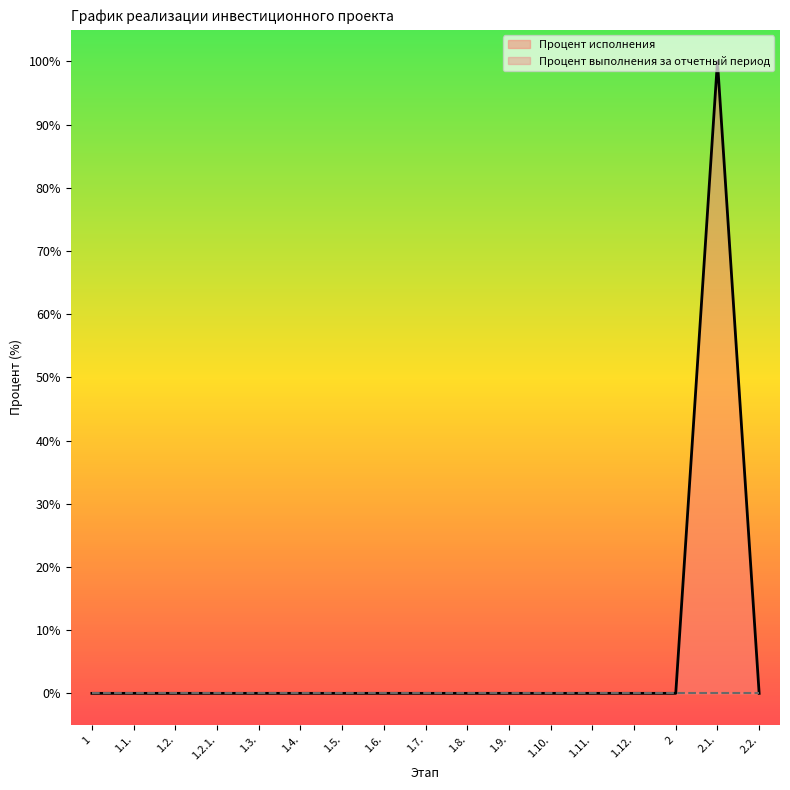

Does the chart have visible grid lines?

No